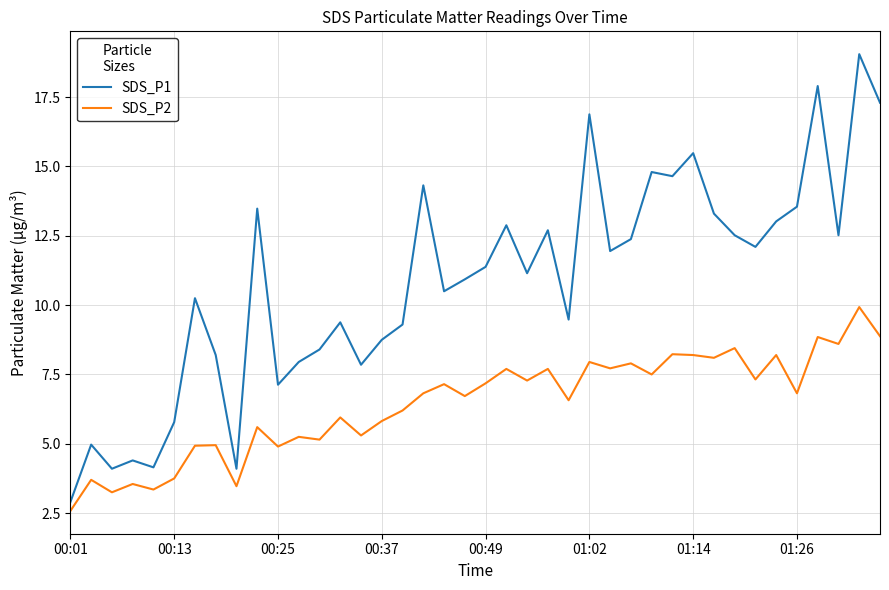

Rank the series by their maximum value, from highest to lowest.

SDS_P1, SDS_P2